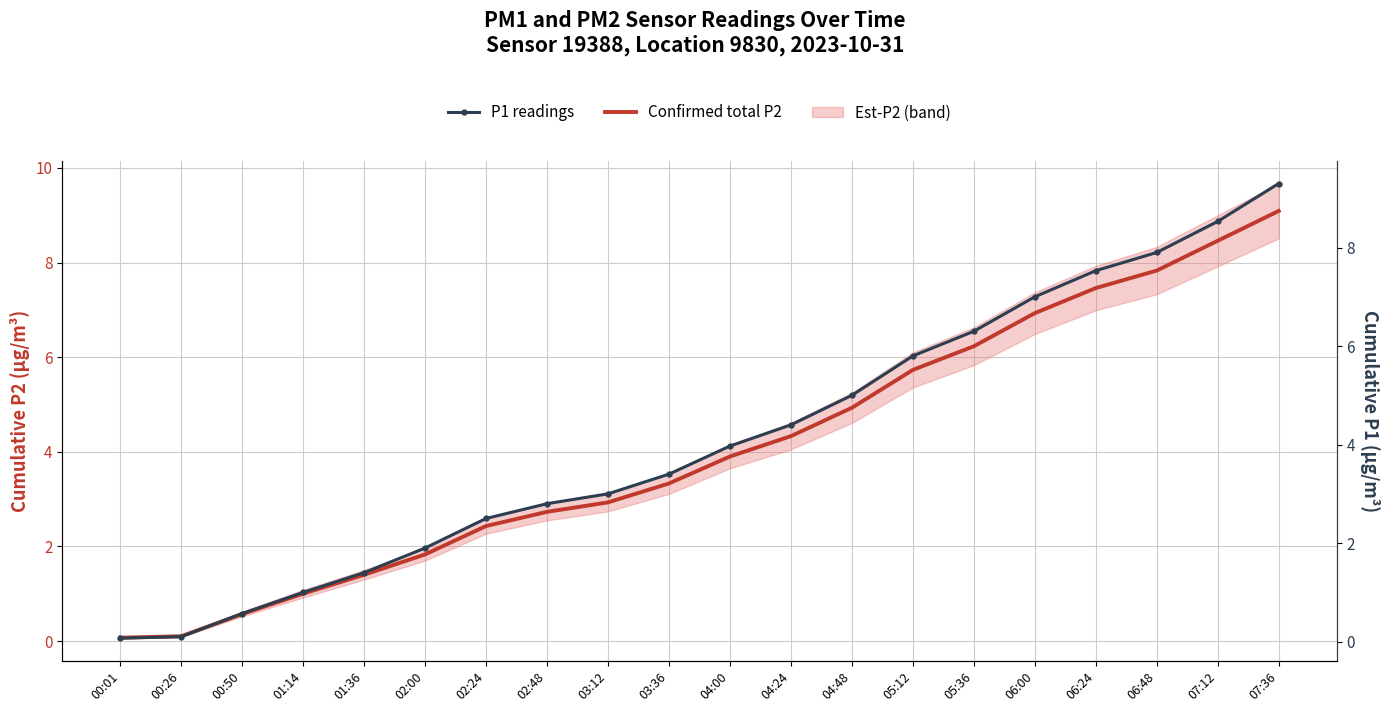

Rank the series by their maximum value, from lowest to highest.

Confirmed total P2, P1 readings